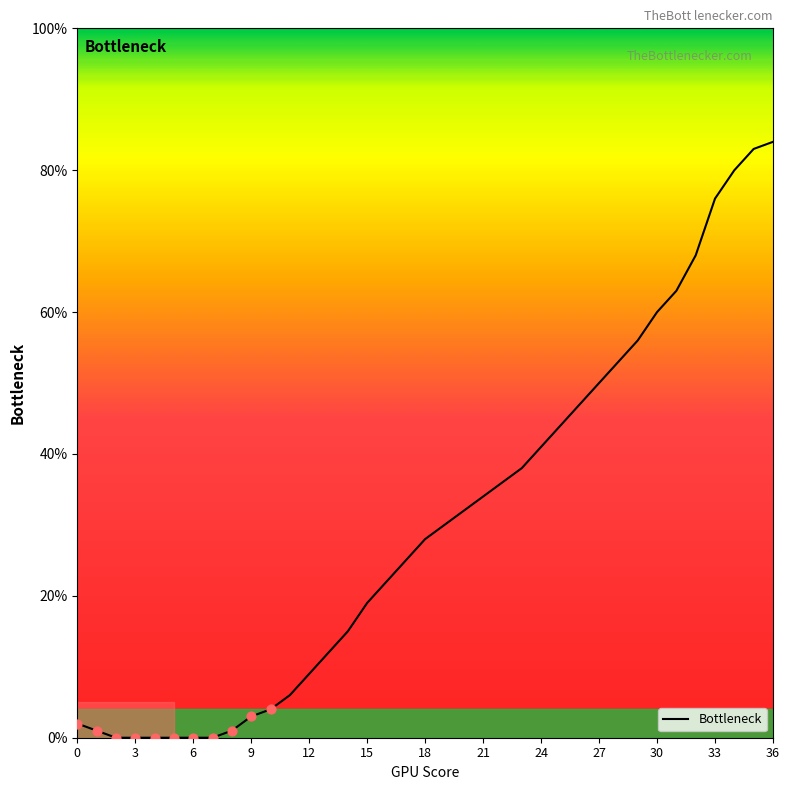

What is the maximum value shown in the chart?

84